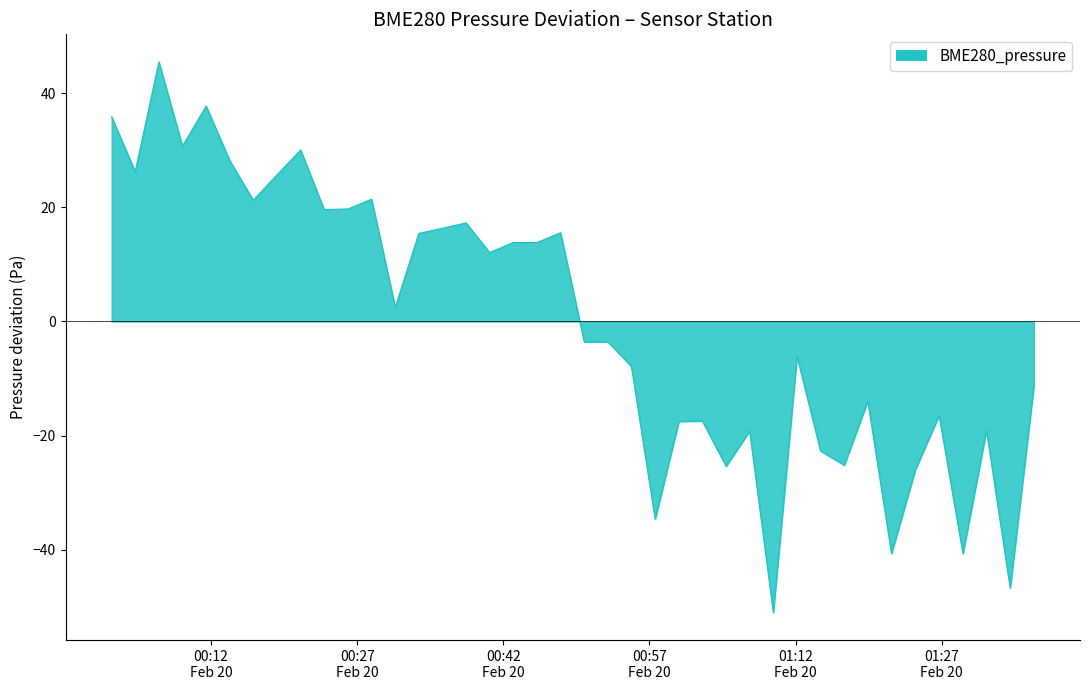

What is the difference between the maximum and minimum values?

96.5